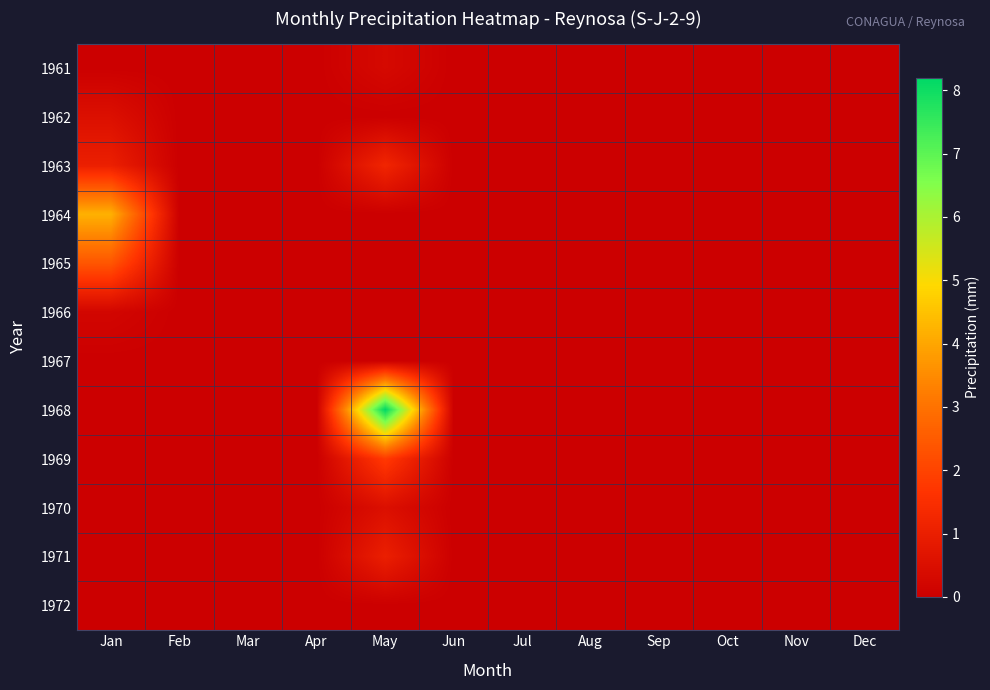

Rank the series at Mar from lowest to highest value.

1961, 1962, 1963, 1964, 1965, 1966, 1967, 1968, 1969, 1970, 1971, 1972